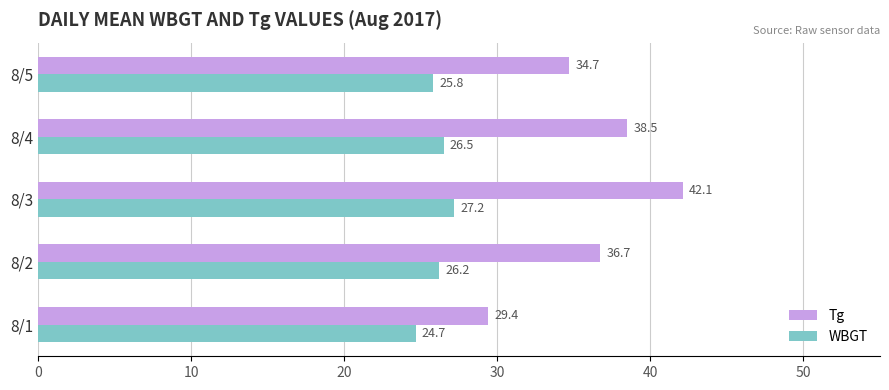

Which category has the highest value across all series?

8/3